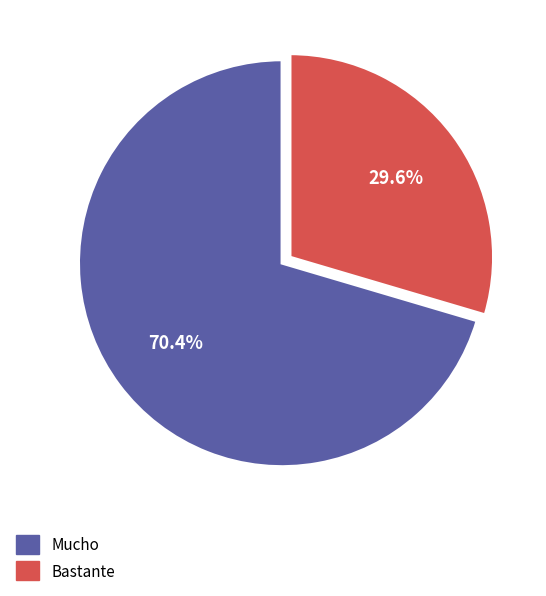

To the nearest percent, what is the combined percentage of Bastante and Mucho?

100%